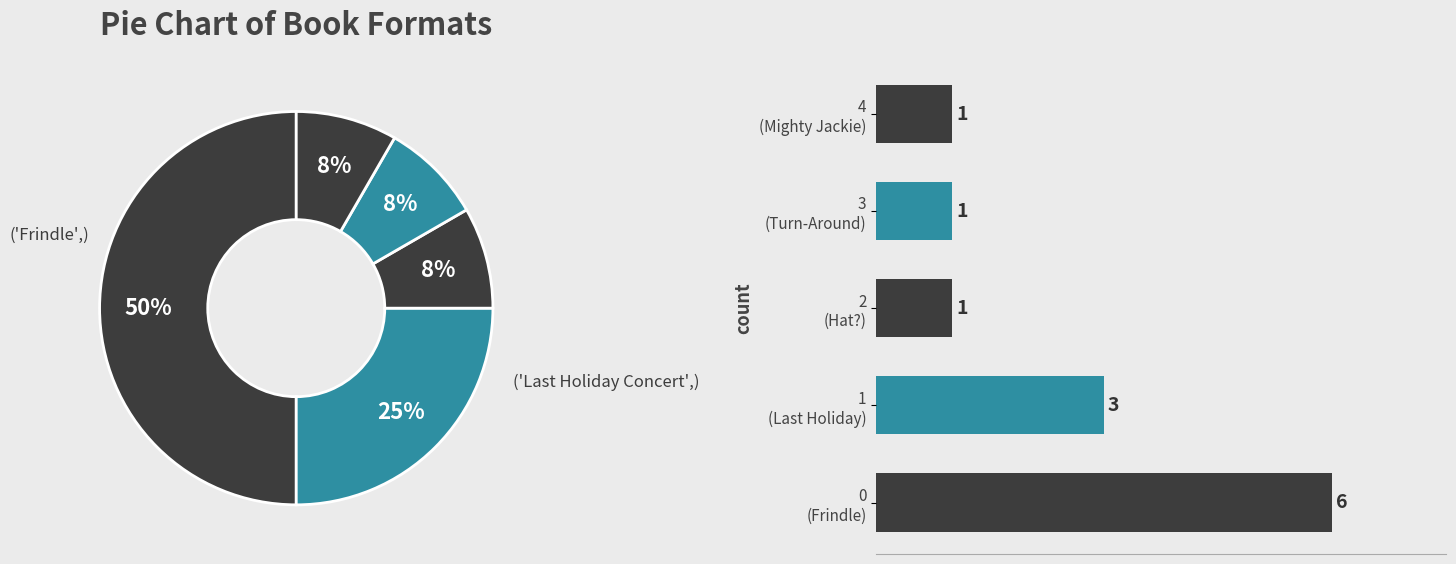

To the nearest percent, what is the difference between the largest and smallest slice percentages?

42%